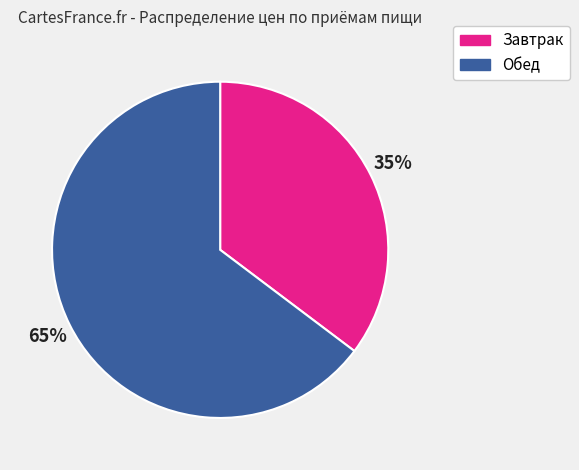

To the nearest percent, what is the average slice percentage?

50%